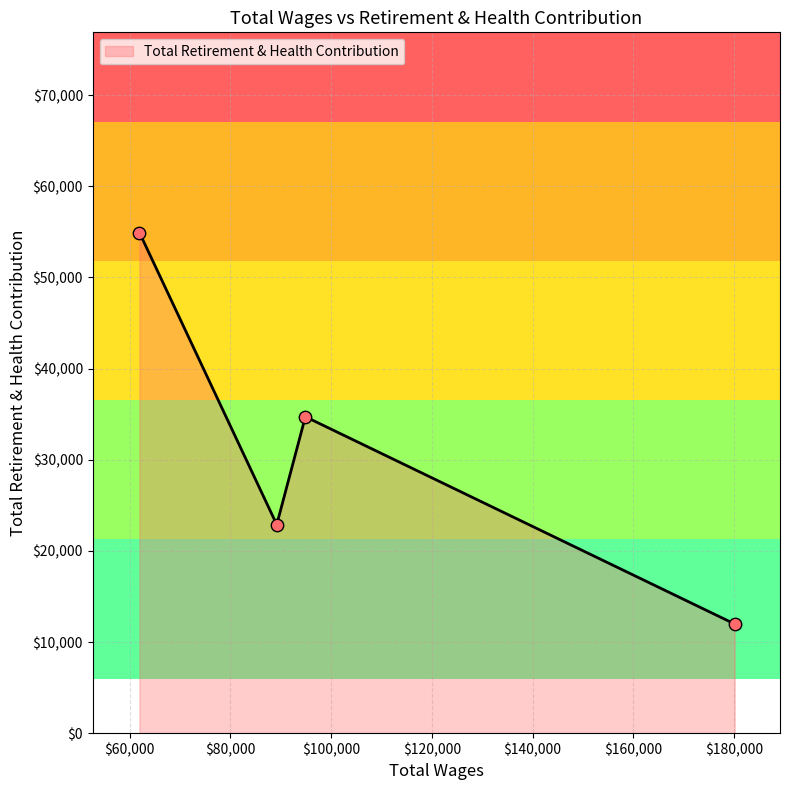

What is the maximum value shown in the chart?

54926